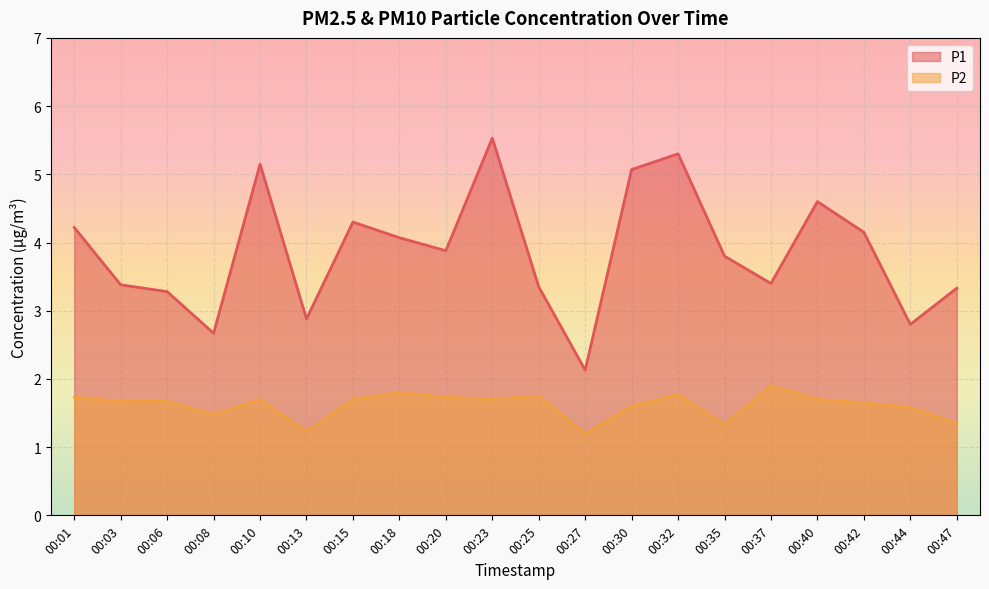

Which series has the largest range (max minus min)?

P1